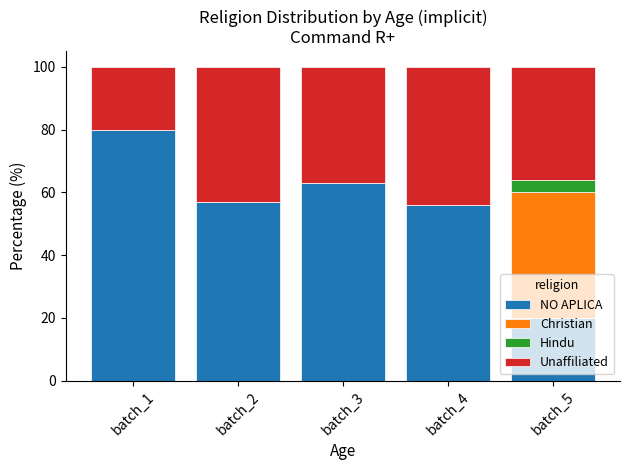

Is it true that NO APLICA equals 36.2 at batch_4?

False